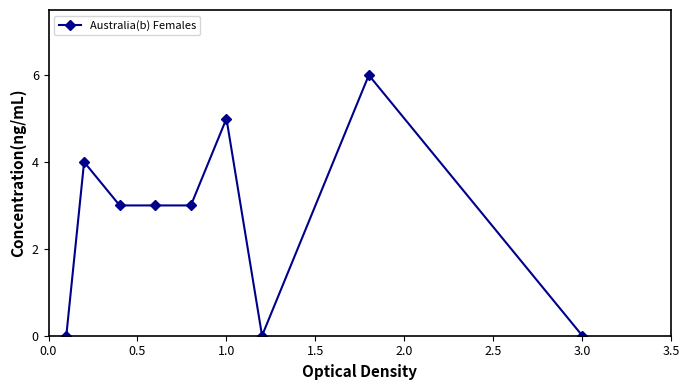

What is the greatest value displayed?

6